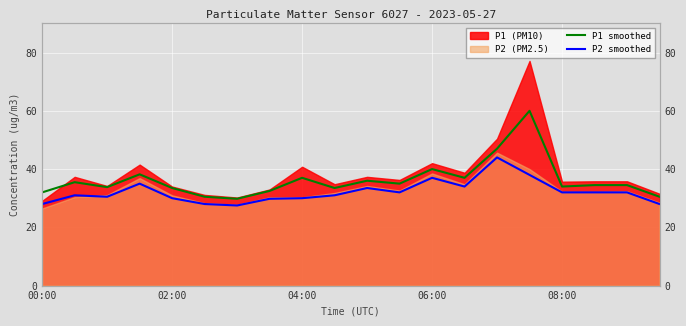

What is the smallest value displayed?

27.5